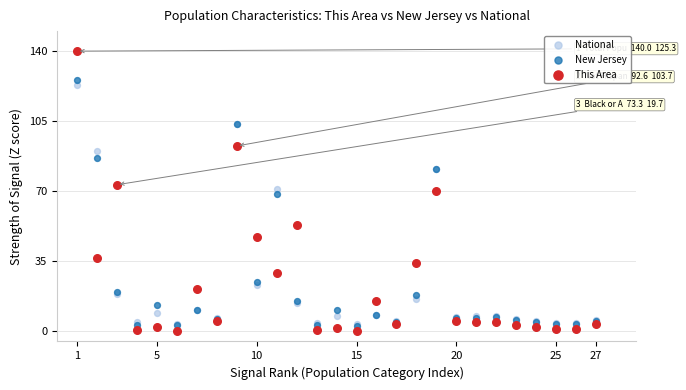

Which series contains the lowest Y value?

This Area